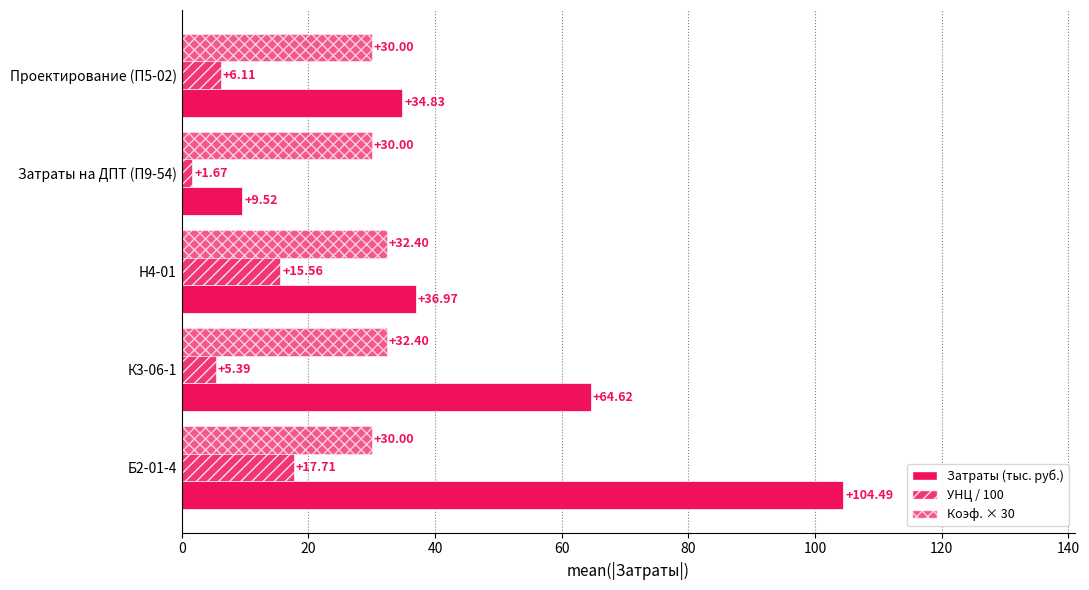

What is the difference between the maximum and second lowest values in the Затраты (тыс. руб.) series?

69.7